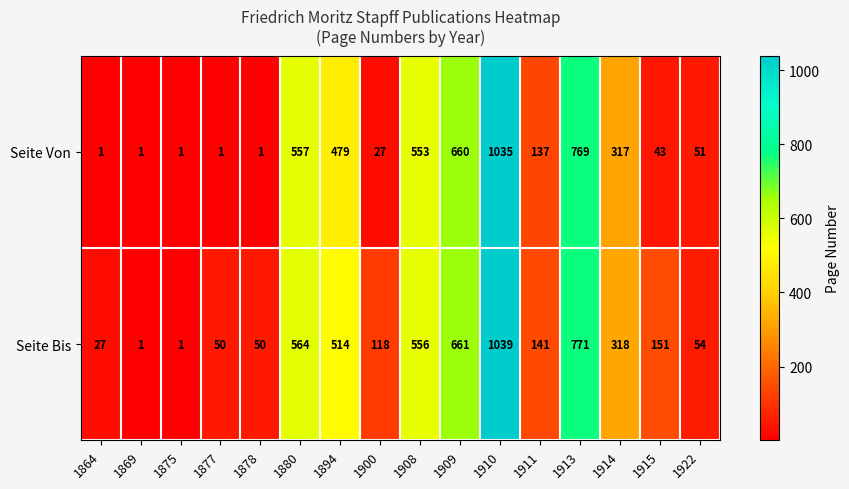

The Seite Bis series shows 1 at 1875. True or false?

True